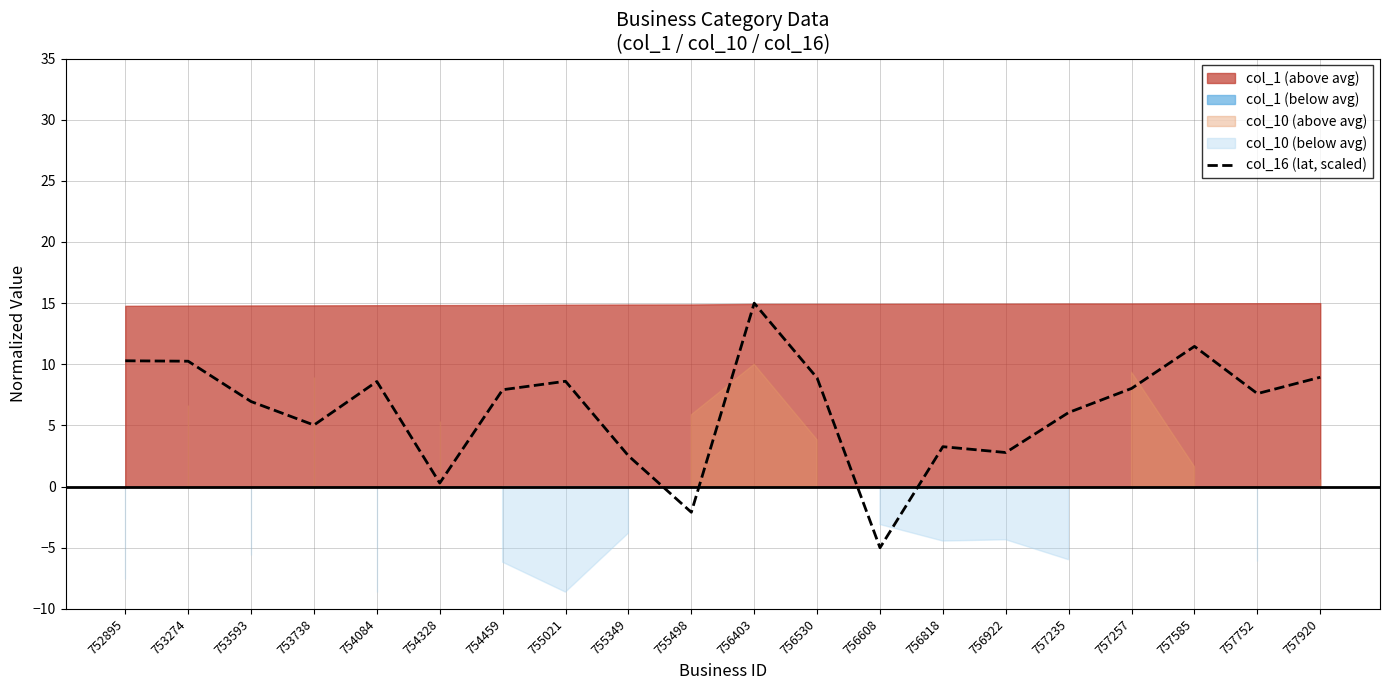

Is it true that the value at 756530 is 15.2?

False